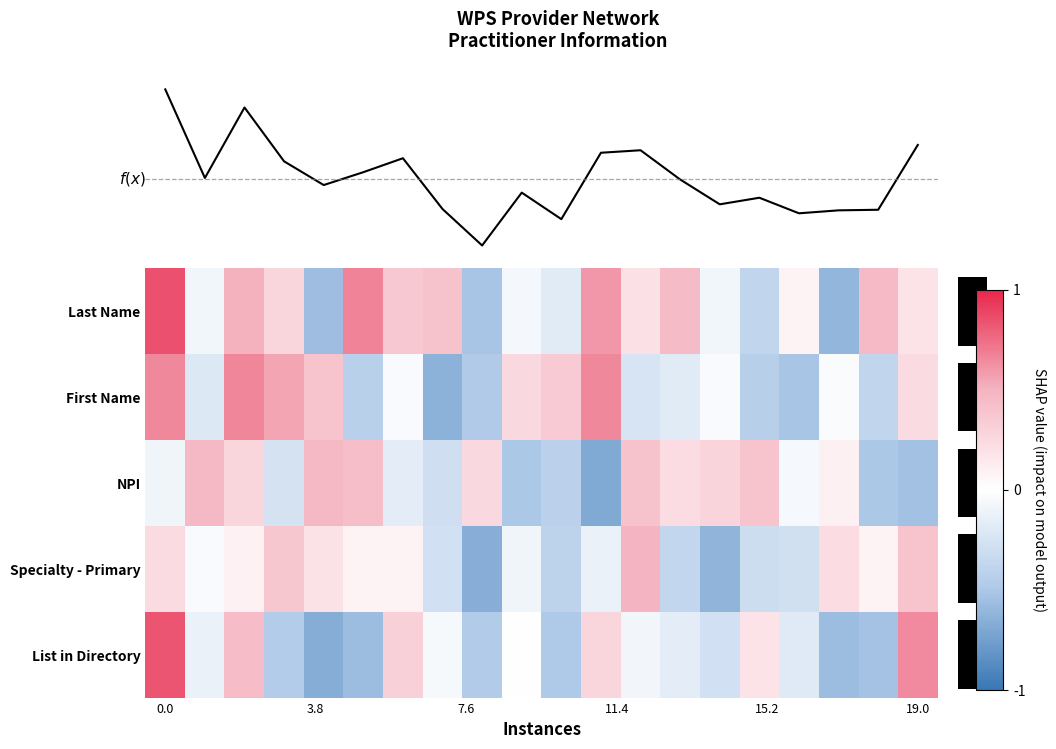

How many values in row_1 are above zero?

8